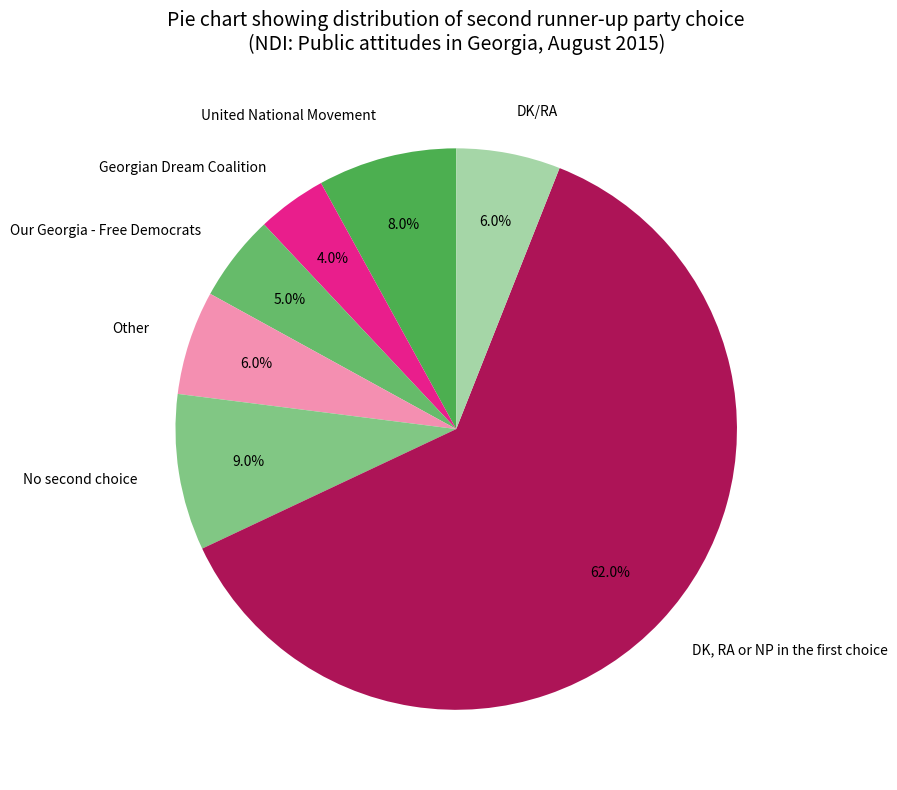

The Other slice represents 1% of the pie. True or false?

False